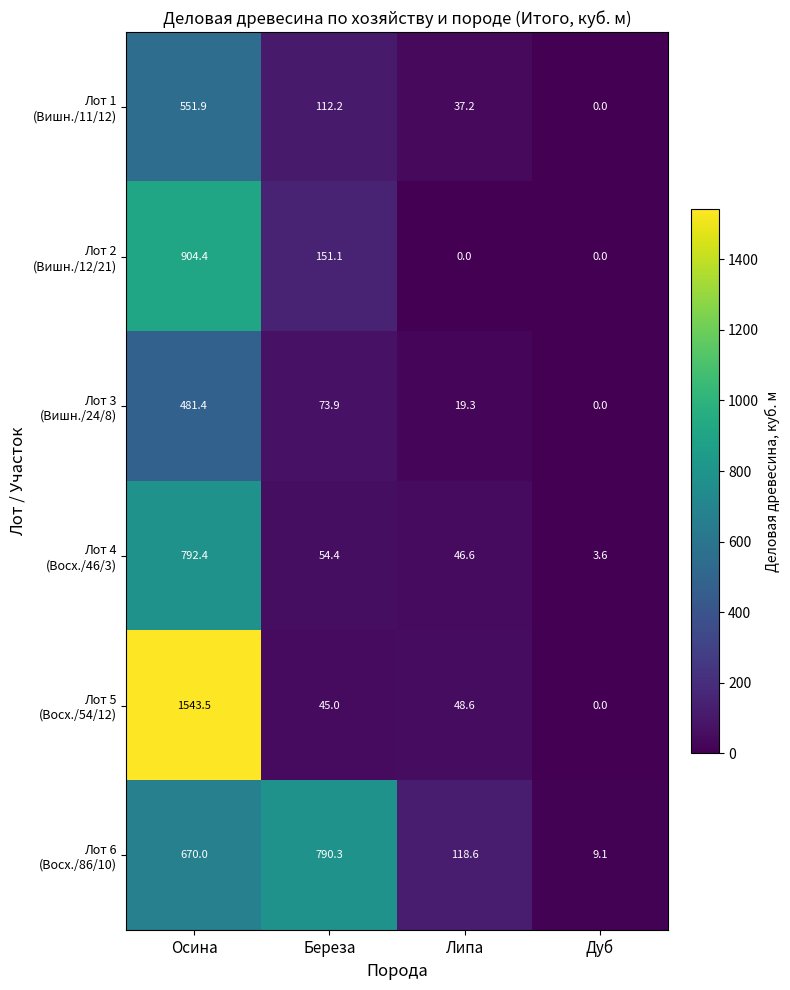

What is the maximum value shown in the chart?

1543.5